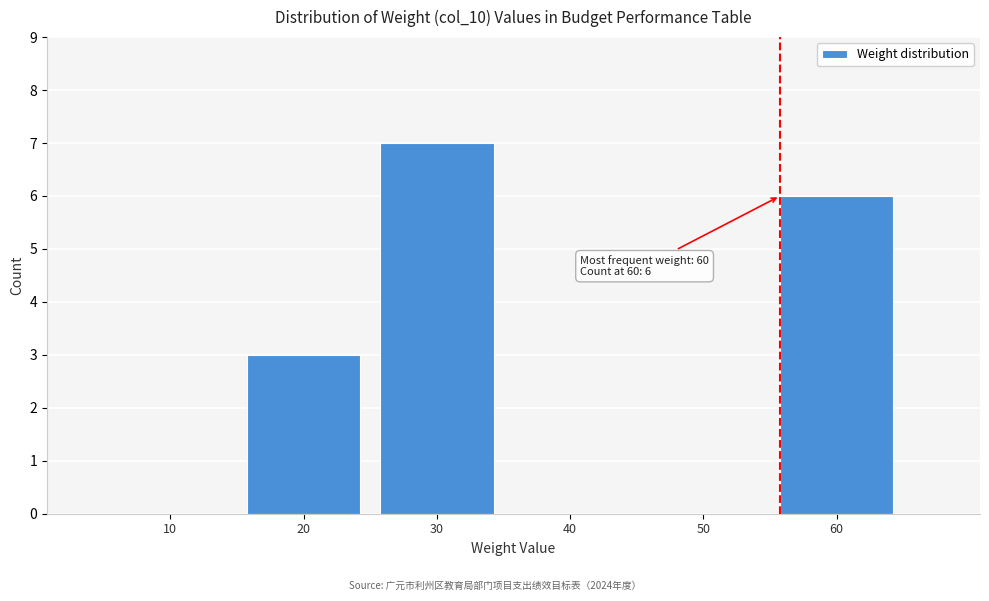

Reading left to right, transcribe all the data shown in this chart.

10=0	20=3	30=7	40=0	50=0	60=6